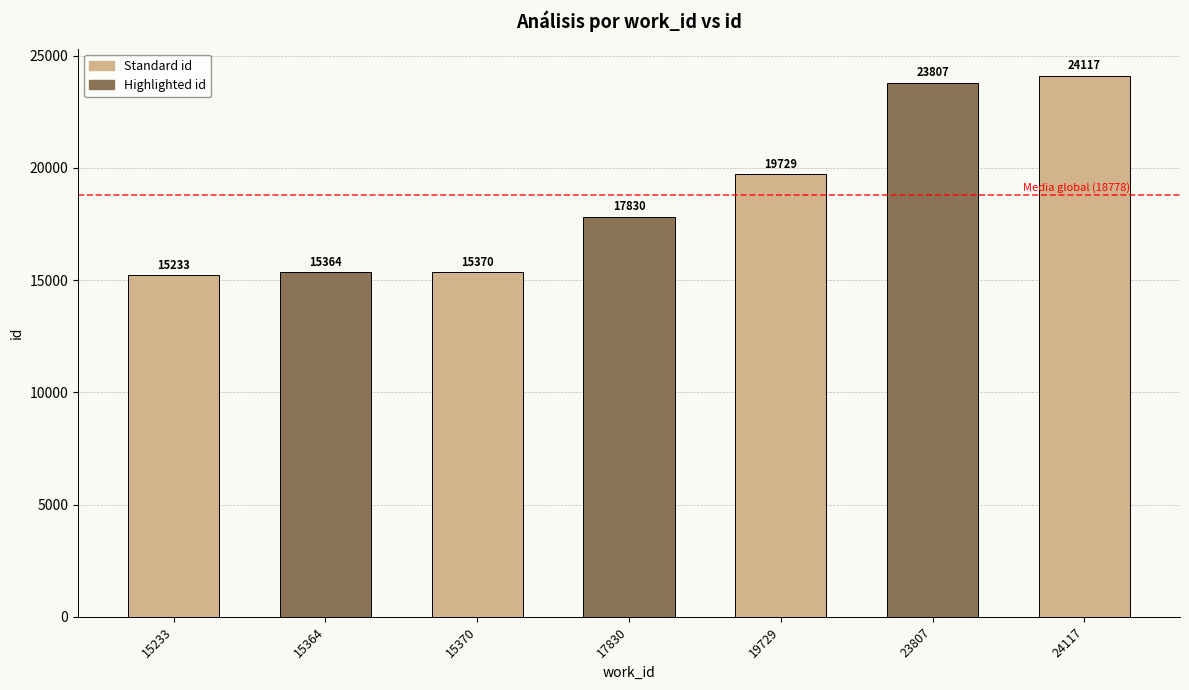

Reading left to right, what are all the values shown in this chart?

15233	15364	15370	17830	19729	23807	24117